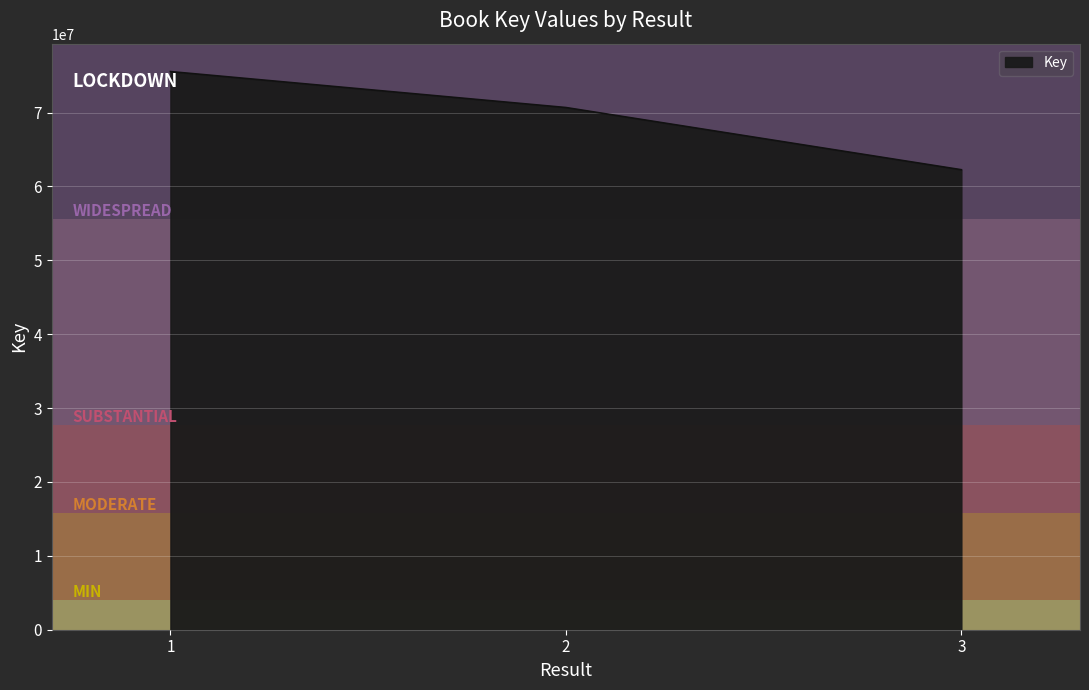

List the labels in order of value, smallest first.

3, 2, 1